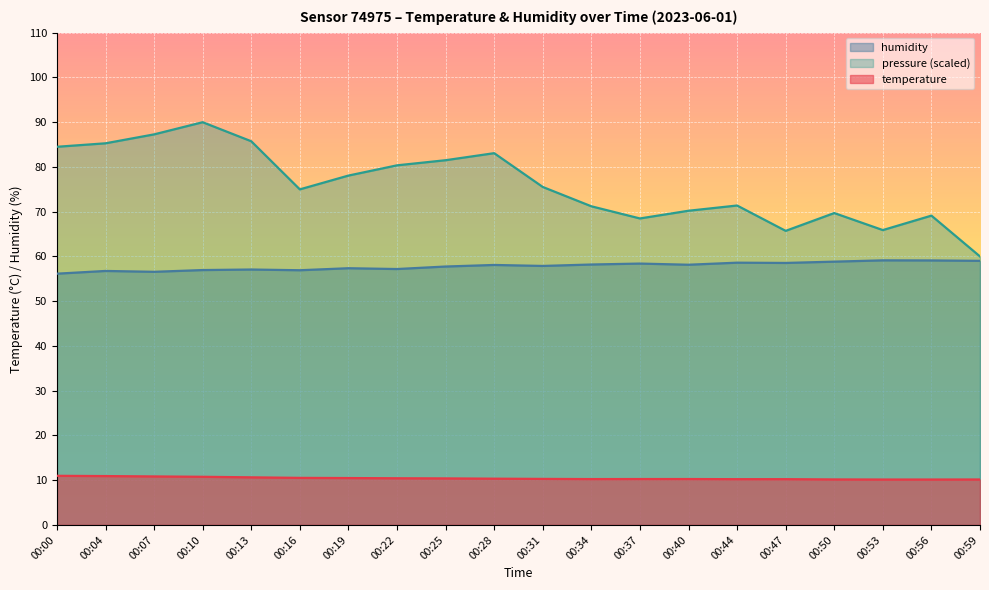

At which category is the sum across all series the highest?

00:10